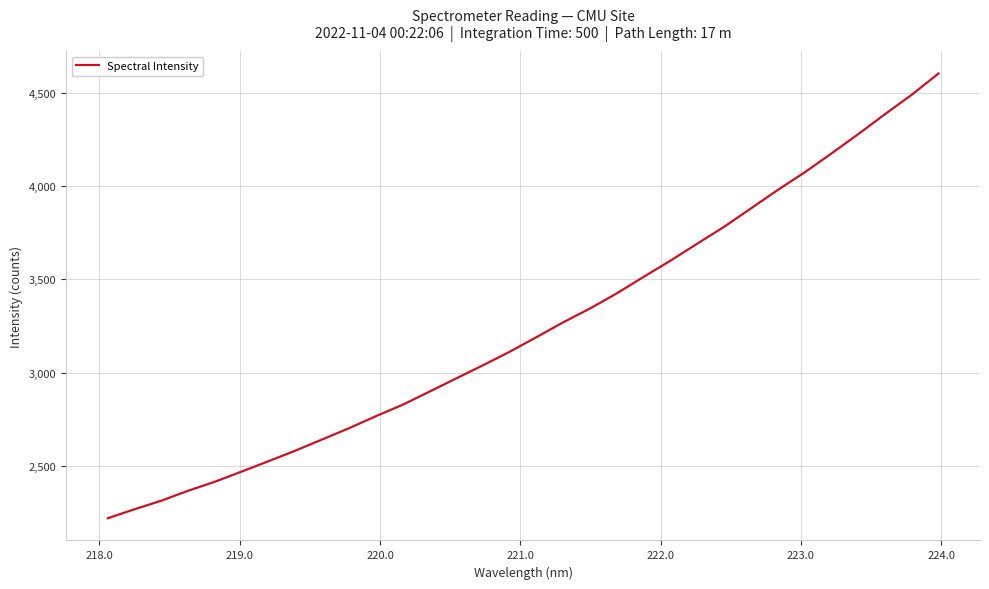

What is the maximum value shown in the chart?

4606.3